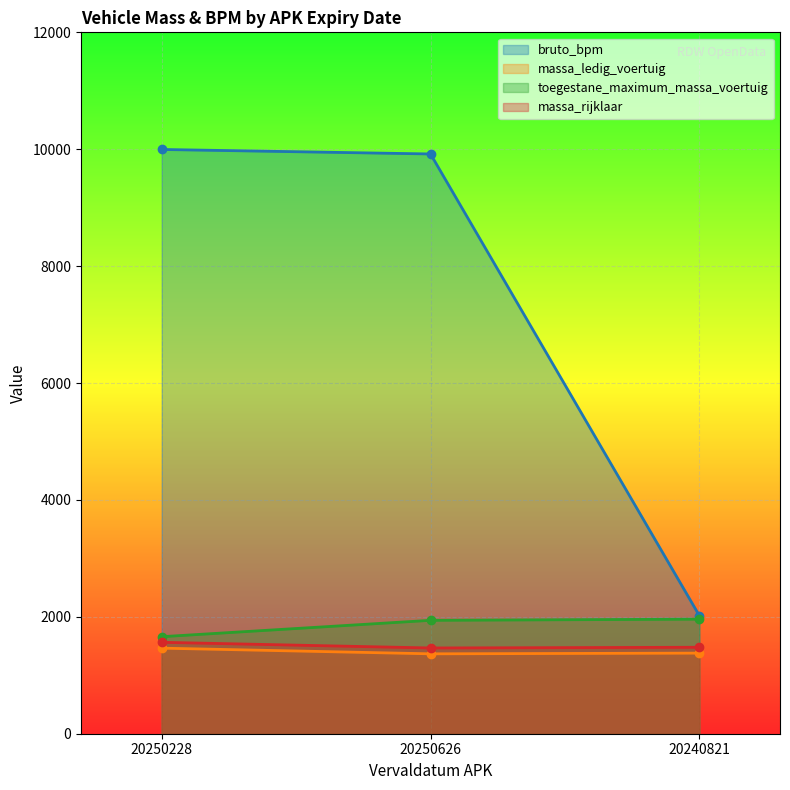

At 20240821, list the series in order from smallest to largest.

massa_ledig_voertuig, massa_rijklaar, toegestane_maximum_massa_voertuig, bruto_bpm